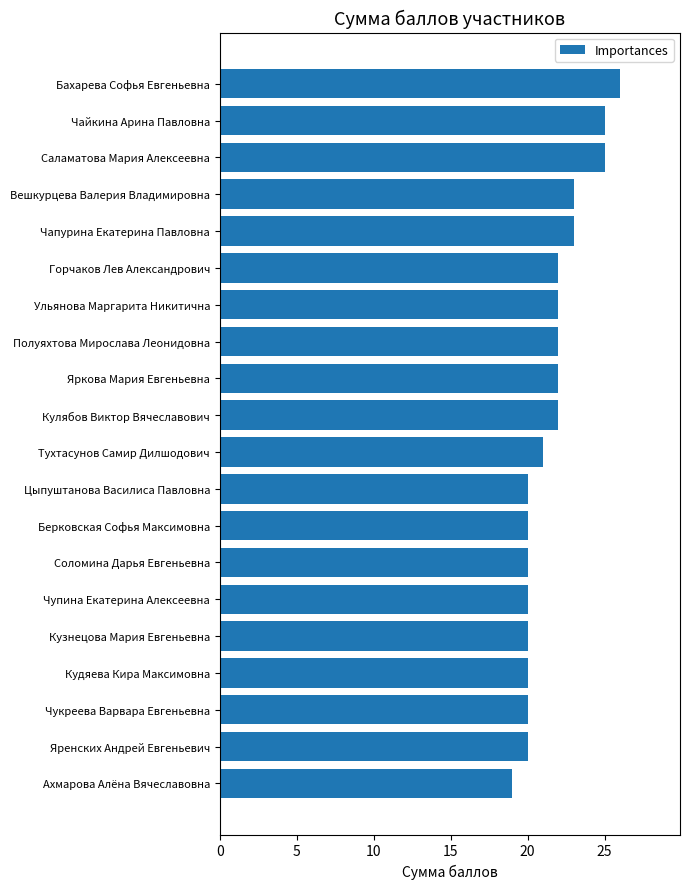

Reading bottom to top, transcribe all the data shown in this chart.

Ахмарова Алёна Вячеславовна=19	Яренских Андрей Евгеньевич=20	Чукреева Варвара Евгеньевна=20	Кудяева Кира Максимовна=20	Кузнецова Мария Евгеньевна=20	Чупина Екатерина Алексеевна=20	Соломина Дарья Евгеньевна=20	Берковская Софья Максимовна=20	Цыпуштанова Василиса Павловна=20	Тухтасунов Самир Дилшодович=21	Кулябов Виктор Вячеславович=22	Яркова Мария Евгеньевна=22	Полуяхтова Мирослава Леонидовна=22	Ульянова Маргарита Никитична=22	Горчаков Лев Александрович=22	Чапурина Екатерина Павловна=23	Вешкурцева Валерия Владимировна=23	Саламатова Мария Алексеевна=25	Чайкина Арина Павловна=25	Бахарева Софья Евгеньевна=26